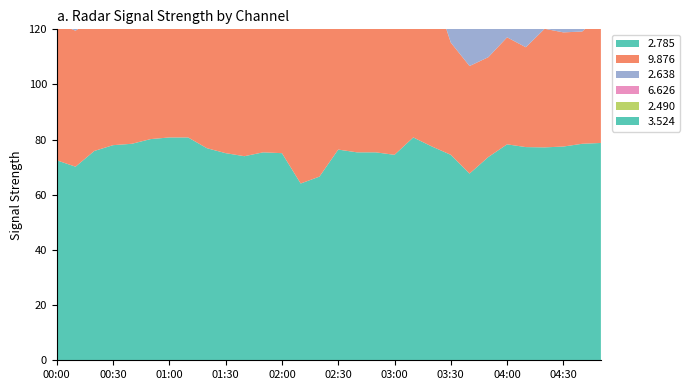

Reading right to left, what are all the values shown in this chart?

  2.785: 04:50=78.8	04:40=78.5	04:30=77.5	04:20=77.2	04:10=77.3	04:00=78.3	03:50=73.7	03:40=67.7	03:30=74.5	03:20=77.5	03:10=80.8	03:00=74.5	02:50=75.4	02:40=75.4	02:30=76.4	02:20=66.6	02:10=64.1	02:00=75.1	01:50=75.4	01:40=74.0	01:30=75.1	01:20=76.9	01:10=80.8	01:00=80.8	00:50=80.2	00:40=78.5	00:30=78.0	00:20=75.9	00:10=70.2	00:00=72.5
  9.876: 04:50=46.3	04:40=40.7	04:30=41.4	04:20=43.0	04:10=36.2	04:00=38.8	03:50=36.2	03:40=39.0	03:30=40.7	03:20=58.4	03:10=60.6	03:00=62.9	02:50=59.5	02:40=55.0	02:30=57.4	02:20=60.5	02:10=60.8	02:00=61.0	01:50=56.8	01:40=61.1	01:30=60.9	01:20=54.7	01:10=52.9	01:00=51.7	00:50=44.9	00:40=43.2	00:30=47.3	00:20=48.2	00:10=49.3	00:00=49.8
  2.638: 04:50=63.9	04:40=64.7	04:30=66.0	04:20=67.1	04:10=66.9	04:00=63.6	03:50=63.9	03:40=64.7	03:30=68.5	03:20=68.0	03:10=64.4	03:00=60.4	02:50=68.5	02:40=68.0	02:30=65.1	02:20=67.4	02:10=62.1	02:00=62.9	01:50=63.2	01:40=62.1	01:30=65.7	01:20=65.9	01:10=71.6	01:00=72.5	00:50=65.9	00:40=67.2	00:30=66.3	00:20=65.2	00:10=69.7	00:00=70.7
  6.626: 04:50=60.1	04:40=60.7	04:30=62.5	04:20=61.7	04:10=63.1	04:00=64.0	03:50=63.1	03:40=64.0	03:30=60.7	03:20=61.8	03:10=62.5	03:00=60.1	02:50=62.6	02:40=60.7	02:30=61.2	02:20=63.7	02:10=58.7	02:00=59.1	01:50=46.4	01:40=45.6	01:30=44.1	01:20=46.4	01:10=49.0	01:00=51.8	00:50=55.0	00:40=57.8	00:30=60.3	00:20=60.5	00:10=62.0	00:00=62.1
  2.490: 04:50=67.9	04:40=66.9	04:30=71.7	04:20=74.4	04:10=70.7	04:00=74.4	03:50=67.0	03:40=70.4	03:30=70.0	03:20=71.8	03:10=70.0	03:00=71.8	02:50=75.2	02:40=76.2	02:30=62.9	02:20=70.8	02:10=62.5	02:00=66.7	01:50=65.2	01:40=68.4	01:30=67.2	01:20=65.8	01:10=65.0	01:00=66.0	00:50=67.0	00:40=68.1	00:30=69.3	00:20=70.8	00:10=72.2	00:00=71.1
  3.524: 04:50=62.5	04:40=68.3	04:30=69.4	04:20=68.3	04:10=65.1	04:00=68.3	03:50=61.9	03:40=75.2	03:30=68.0	03:20=68.5	03:10=69.4	03:00=68.7	02:50=66.2	02:40=67.4	02:30=62.1	02:20=70.2	02:10=74.4	02:00=74.5	01:50=74.8	01:40=72.8	01:30=75.4	01:20=73.3	01:10=72.2	01:00=65.5	00:50=66.6	00:40=63.8	00:30=59.7	00:20=59.7	00:10=61.5	00:00=61.2